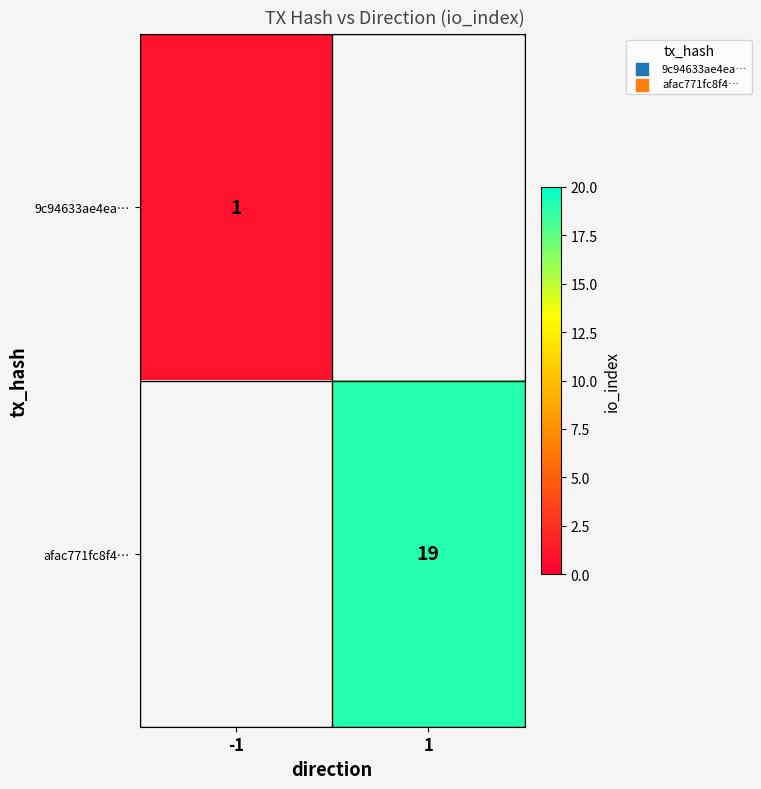

Rank the series by their average value, from lowest to highest.

9c94633ae4ea…, afac771fc8f4…